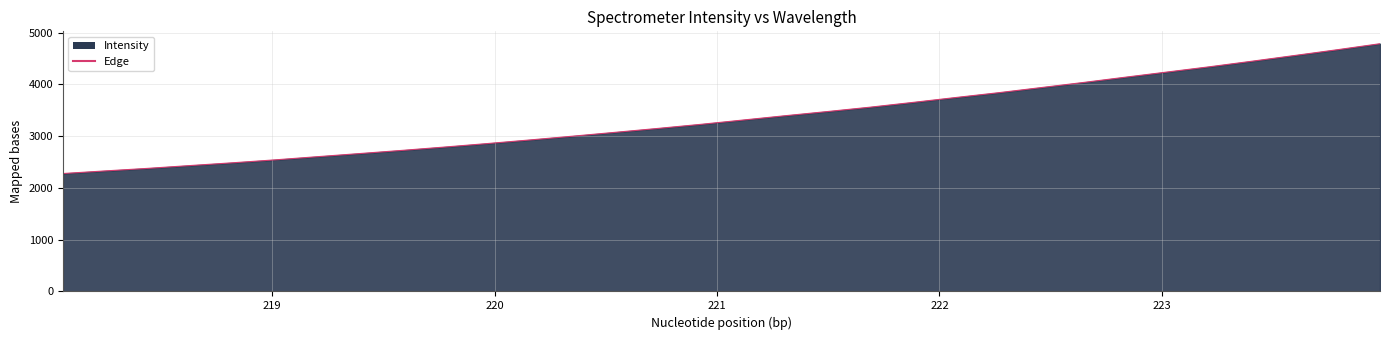

What is the greatest value displayed?

4784.0